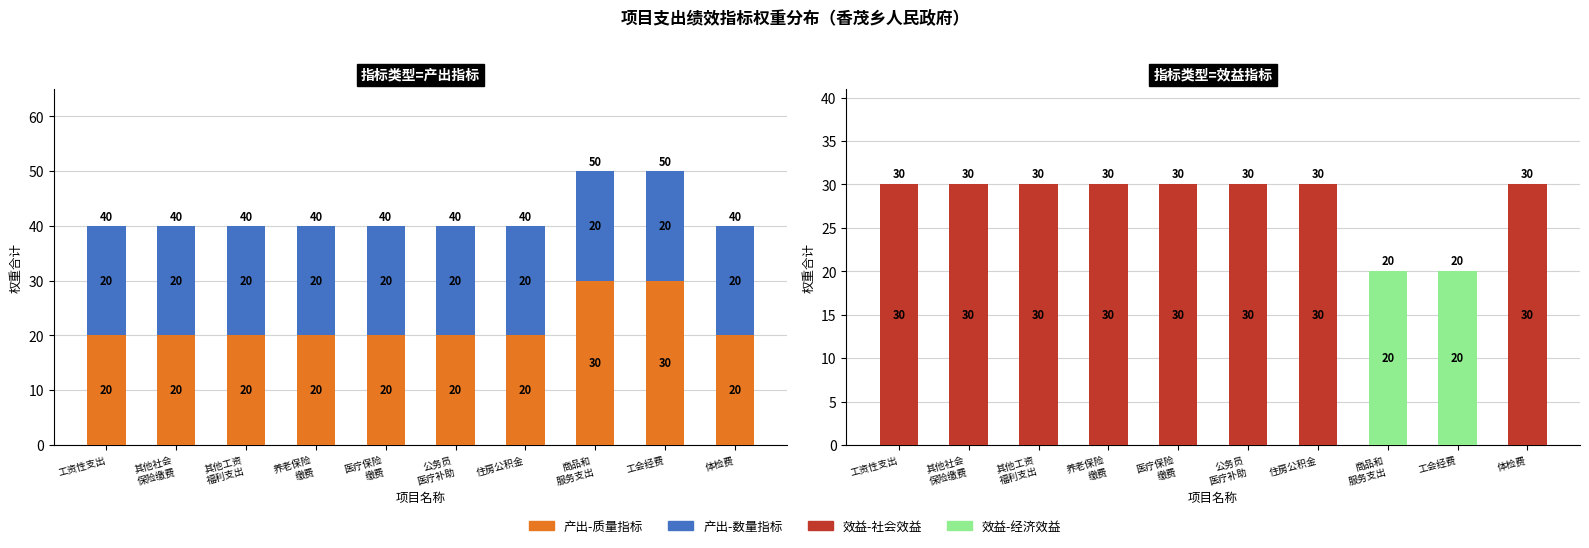

Between 养老保险
缴费 and 商品和
服务支出, which is larger?

商品和
服务支出